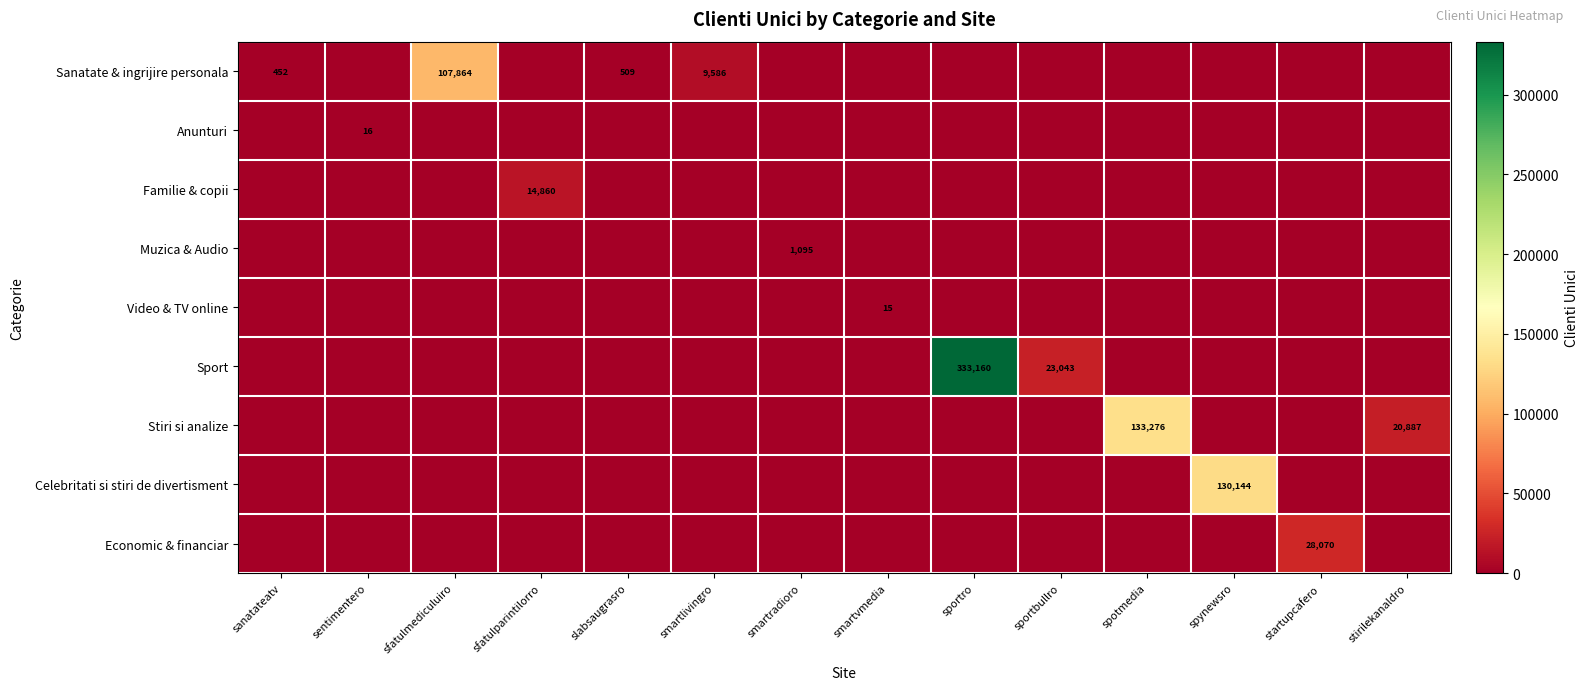

At smartvmedia, list the series in order from largest to smallest.

Video & TV online, Sanatate & ingrijire personala, Anunturi, Familie & copii, Muzica & Audio, Sport, Stiri si analize, Celebritati si stiri de divertisment, Economic & financiar